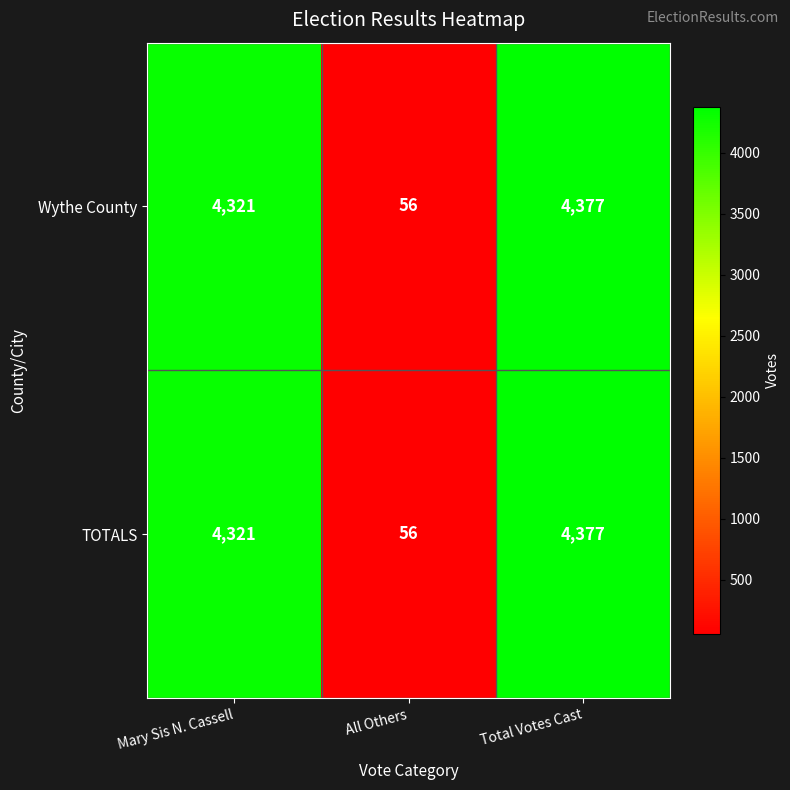

At which label is TOTALS closest to 2216?

Mary Sis N. Cassell